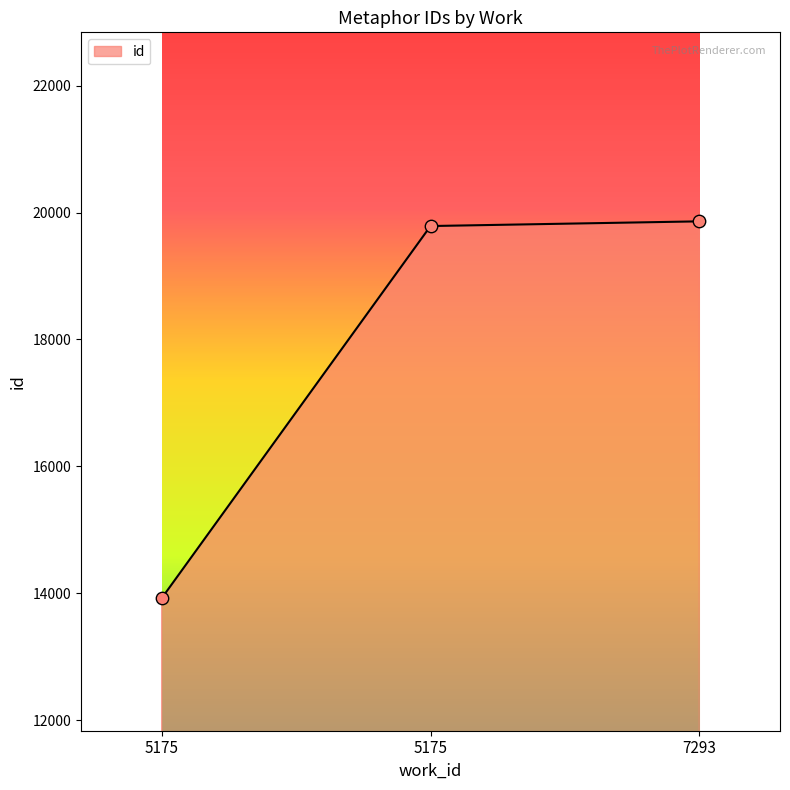

Approximately how many times larger is the value at 5175 compared to 5175?

1.4